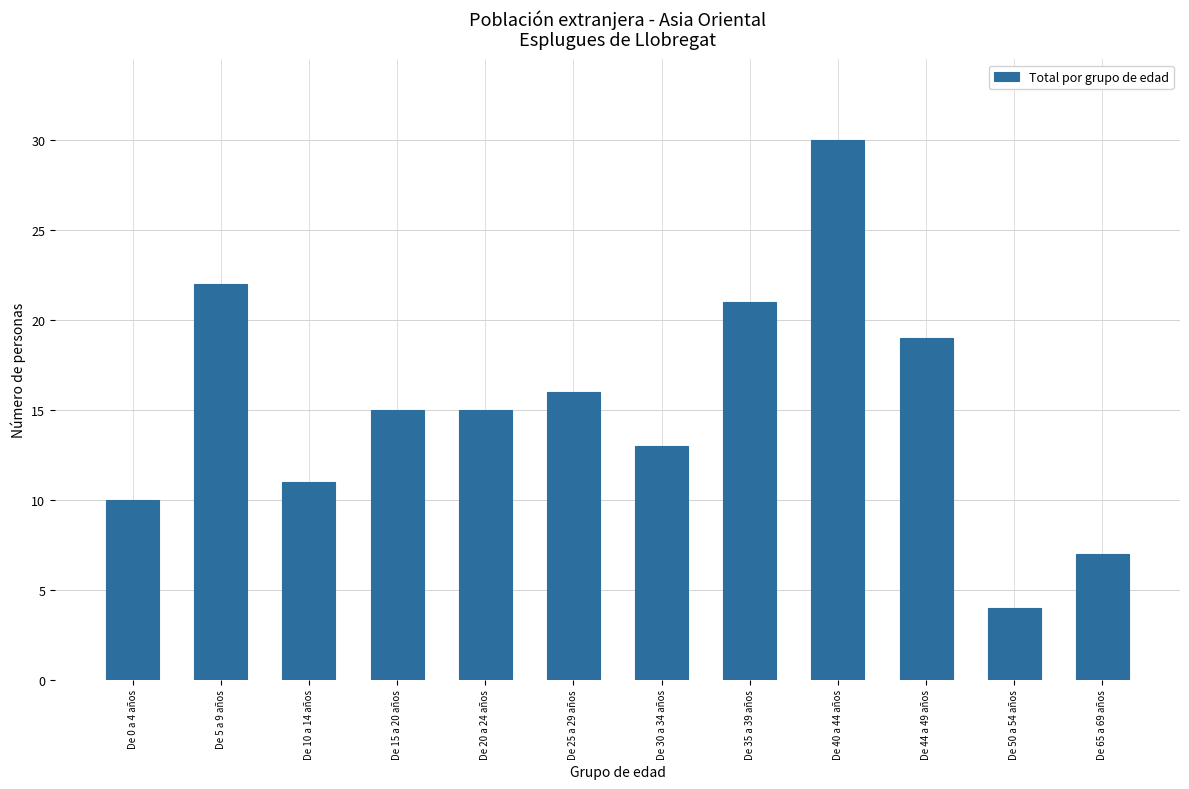

Reading left to right, what are all the values shown in this chart?

De 0 a 4 años=10	De 5 a 9 años=22	De 10 a 14 años=11	De 15 a 20 años=15	De 20 a 24 años=15	De 25 a 29 años=16	De 30 a 34 años=13	De 35 a 39 años=21	De 40 a 44 años=30	De 44 a 49 años=19	De 50 a 54 años=4	De 65 a 69 años=7